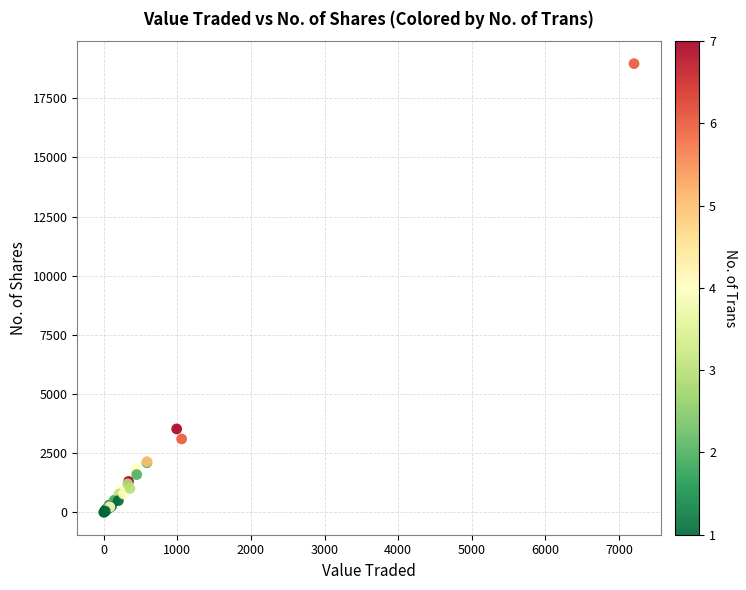

What Y value in the scatter plot is closest to 9484?

3529